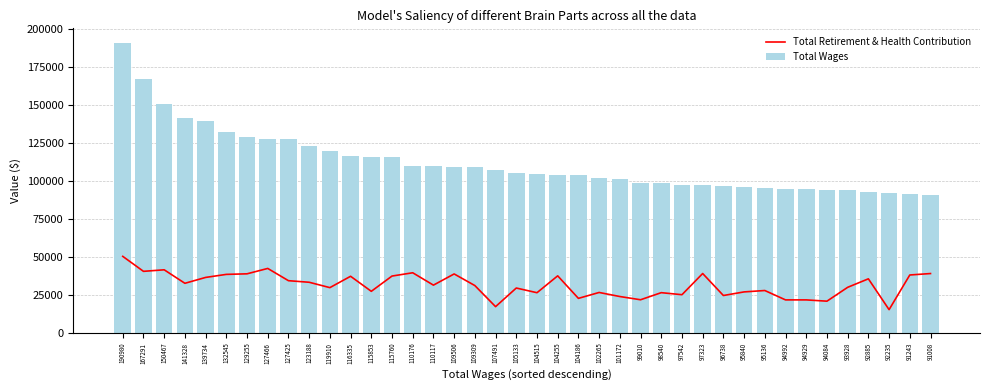

How many data points in Total Wages are less than 105133?

20